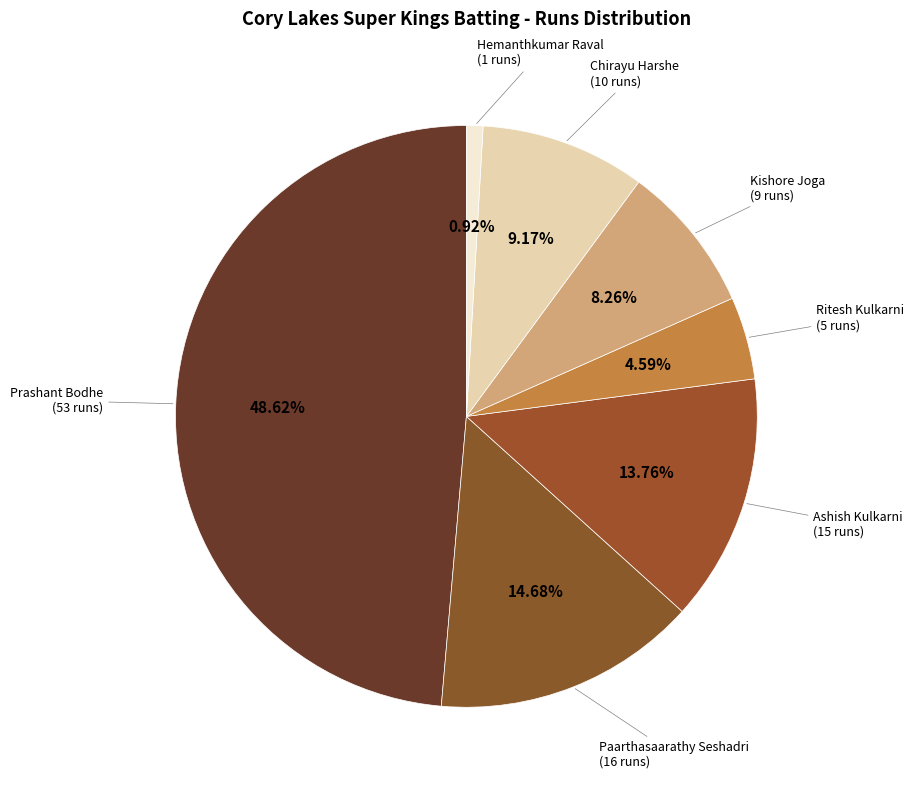

Is Ashish Kulkarni the majority of the pie?

No